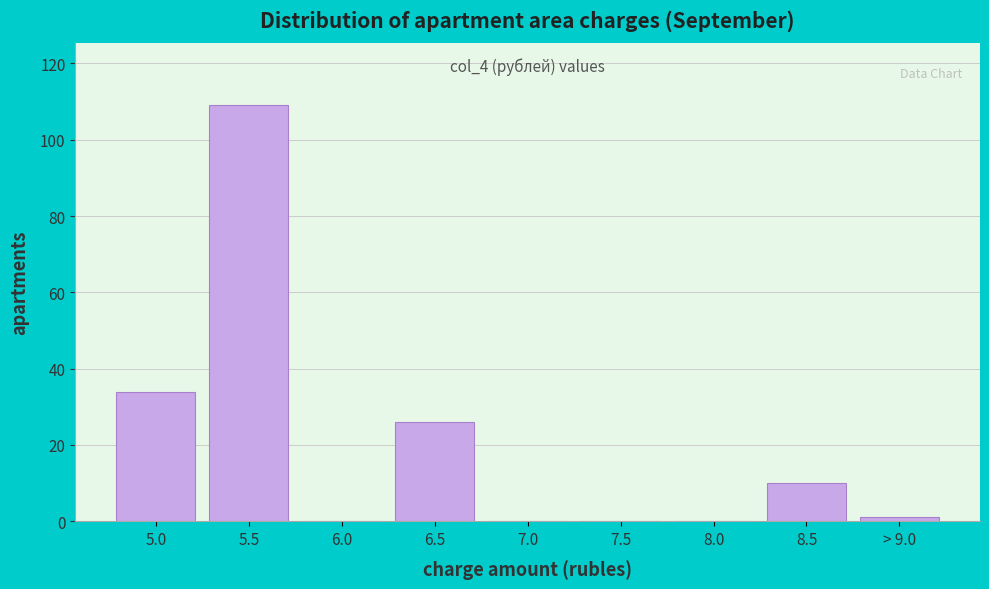

Reading left to right, what are all the values shown in this chart?

5.0=34	5.5=109	6.0=0	6.5=26	7.0=0	7.5=0	8.0=0	8.5=10	> 9.0=1